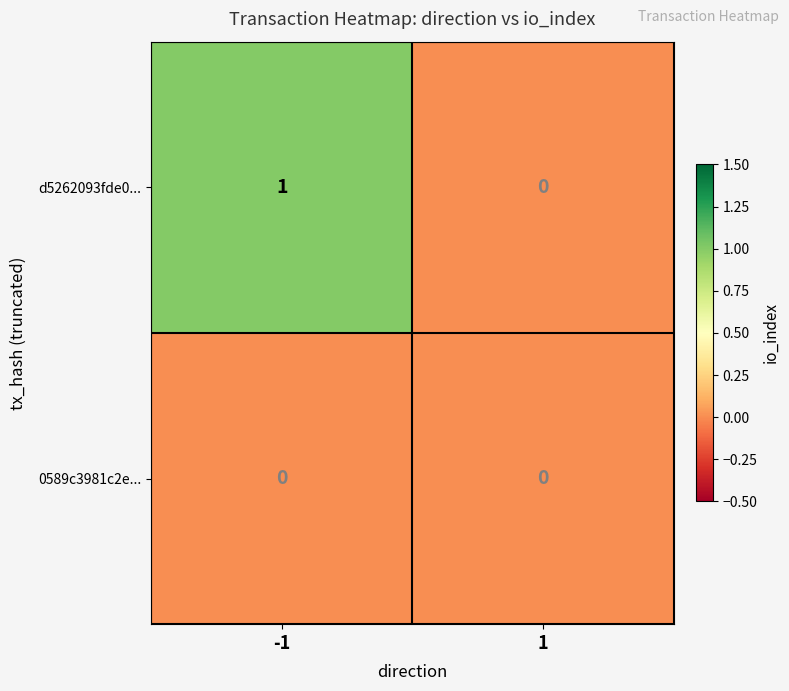

Which series has the widest spread of values?

d5262093fde0...